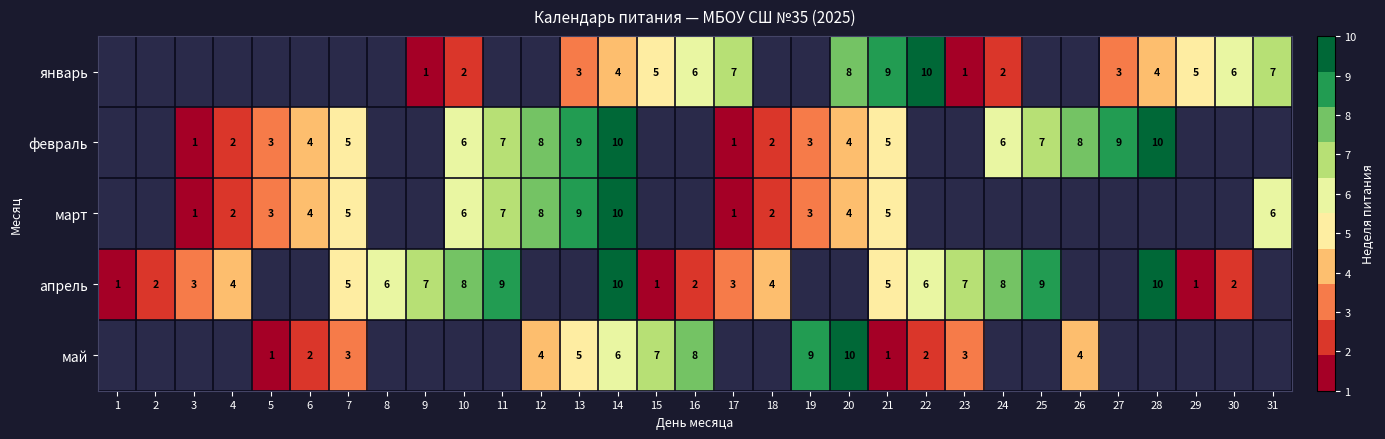

True or false: апрель has a value of 12 at 23.

False